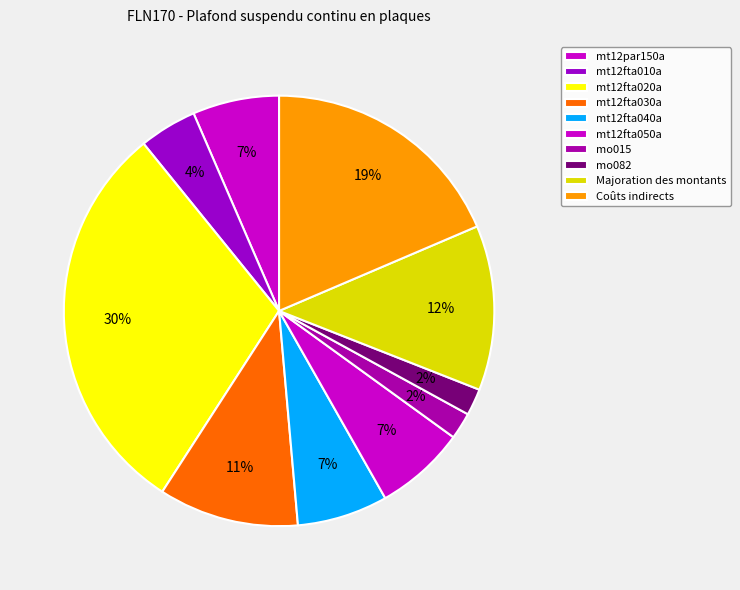

To the nearest percent, what portion does mo015 represent?

2%